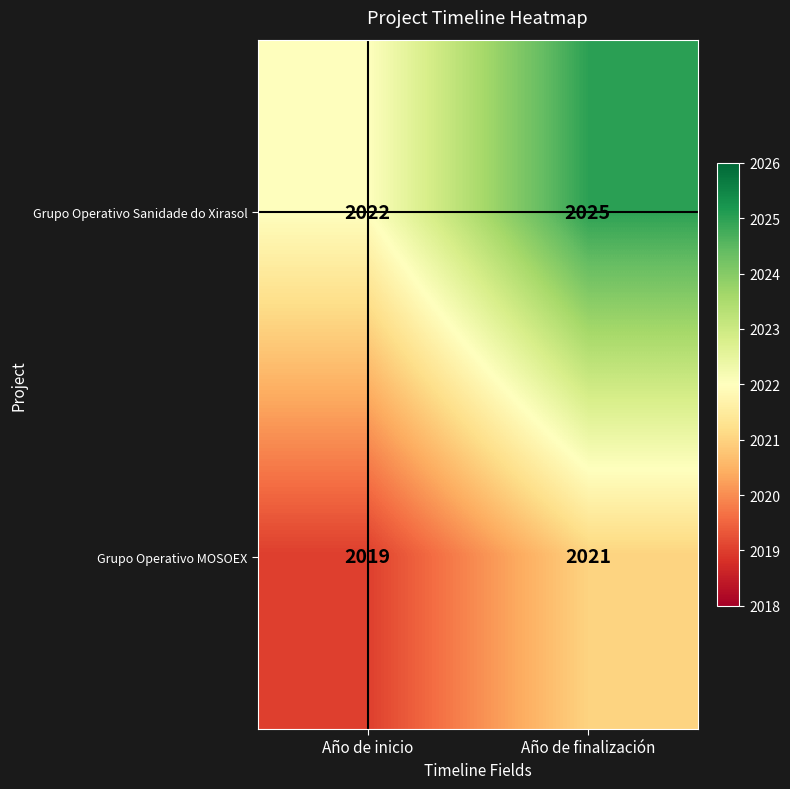

Is it true that Grupo Operativo MOSOEX equals 2021 at Año de finalización?

True